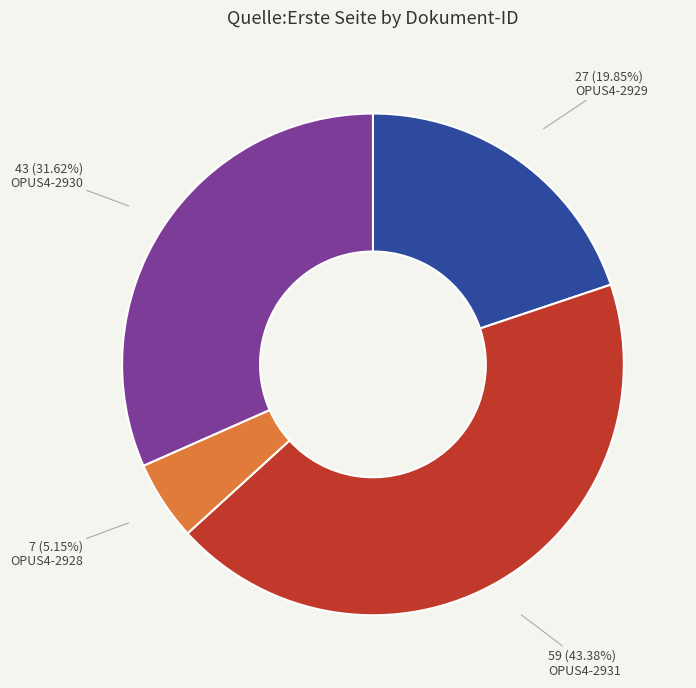

To the nearest percent, what is the difference between the largest and smallest slice percentages?

38%